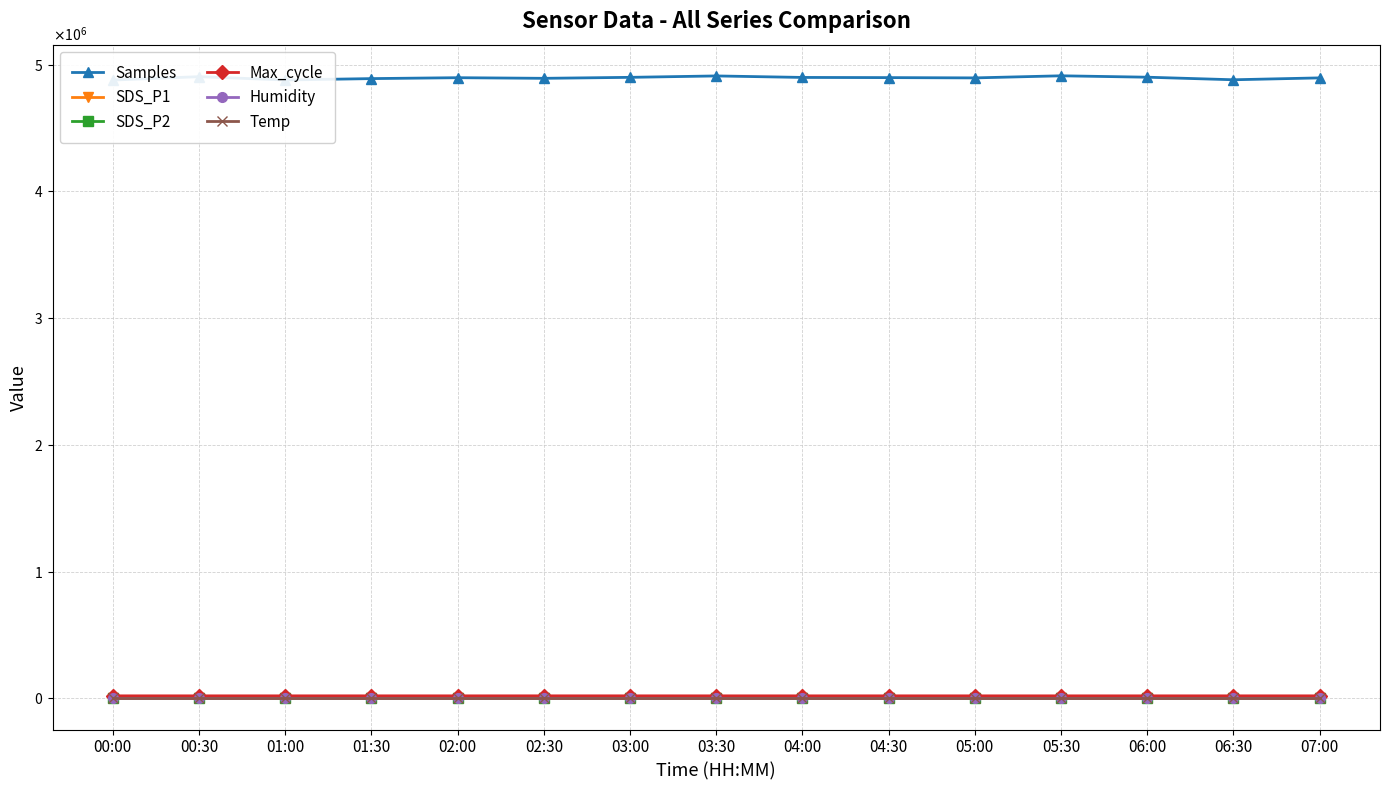

Is the value of SDS_P1 at 02:30 greater than the value of Max_cycle at 07:00?

No